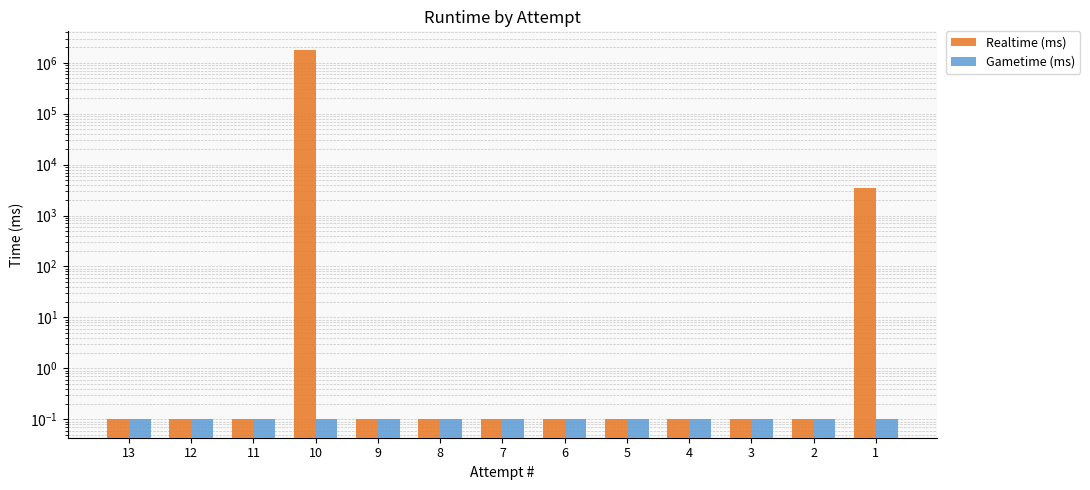

Which label corresponds to the smallest value in the chart?

13